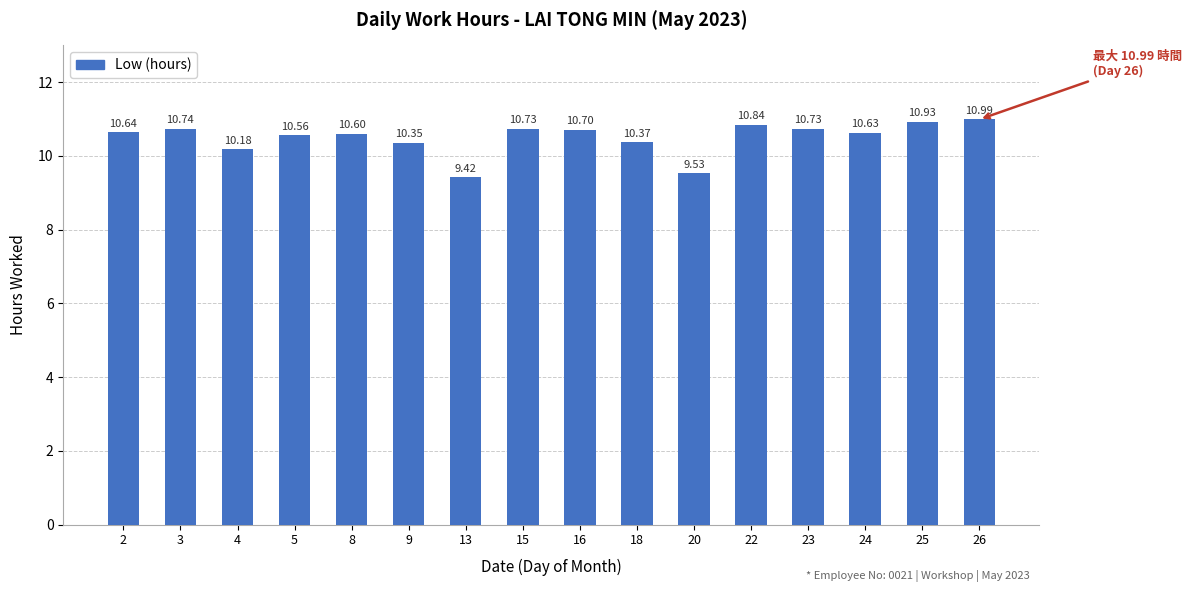

What is the approximate value at 15?

10.7